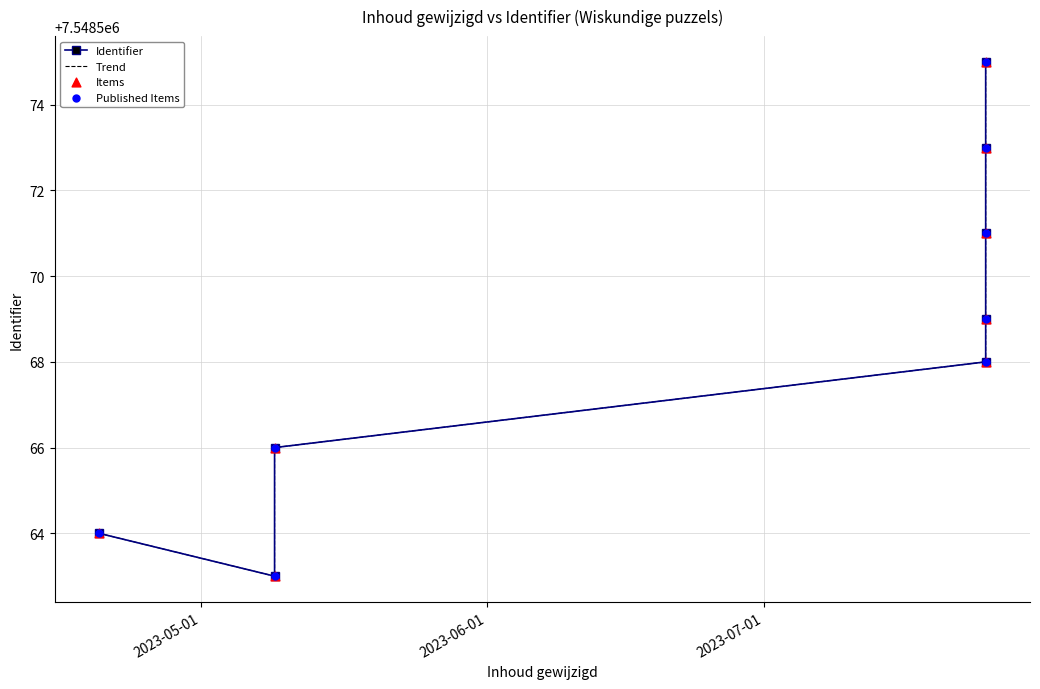

Is the value of Items at 7 greater than the value of Identifier at 3?

Yes